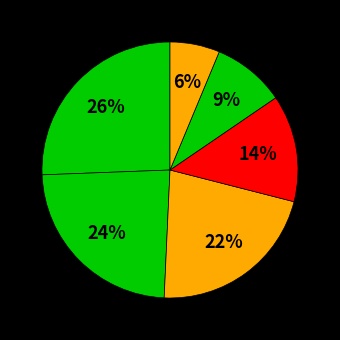

Which category has the smallest portion of the pie?

Box ADSL ou câble